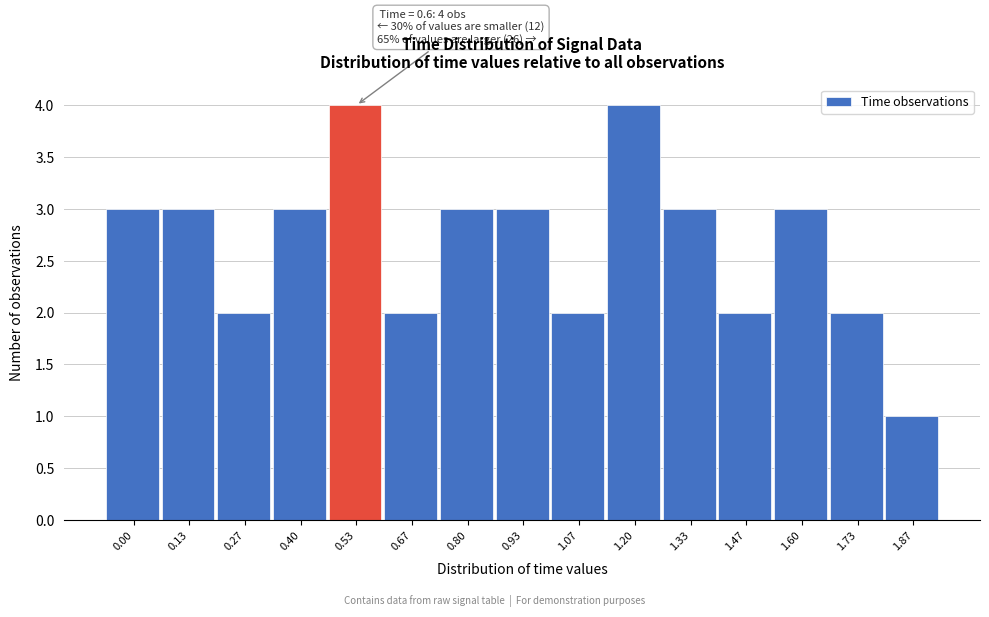

Reading left to right, extract all data points from this chart.

0.00=3	0.13=3	0.27=2	0.40=3	0.53=4	0.67=2	0.80=3	0.93=3	1.07=2	1.20=4	1.33=3	1.47=2	1.60=3	1.73=2	1.87=1